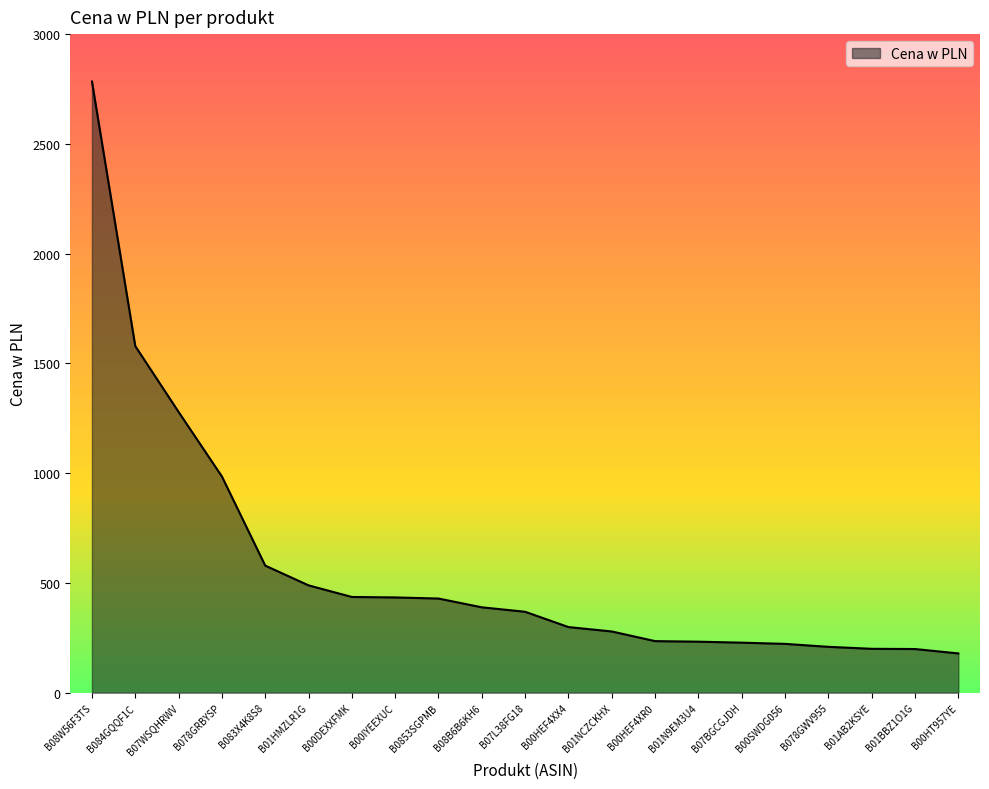

At which label is the value closest to 1481?

B084GQQF1C